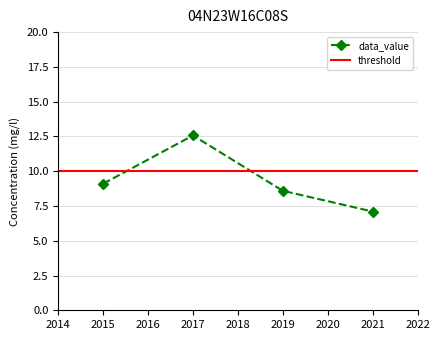

What is the difference between the values at 2015 and 2021?

2.0